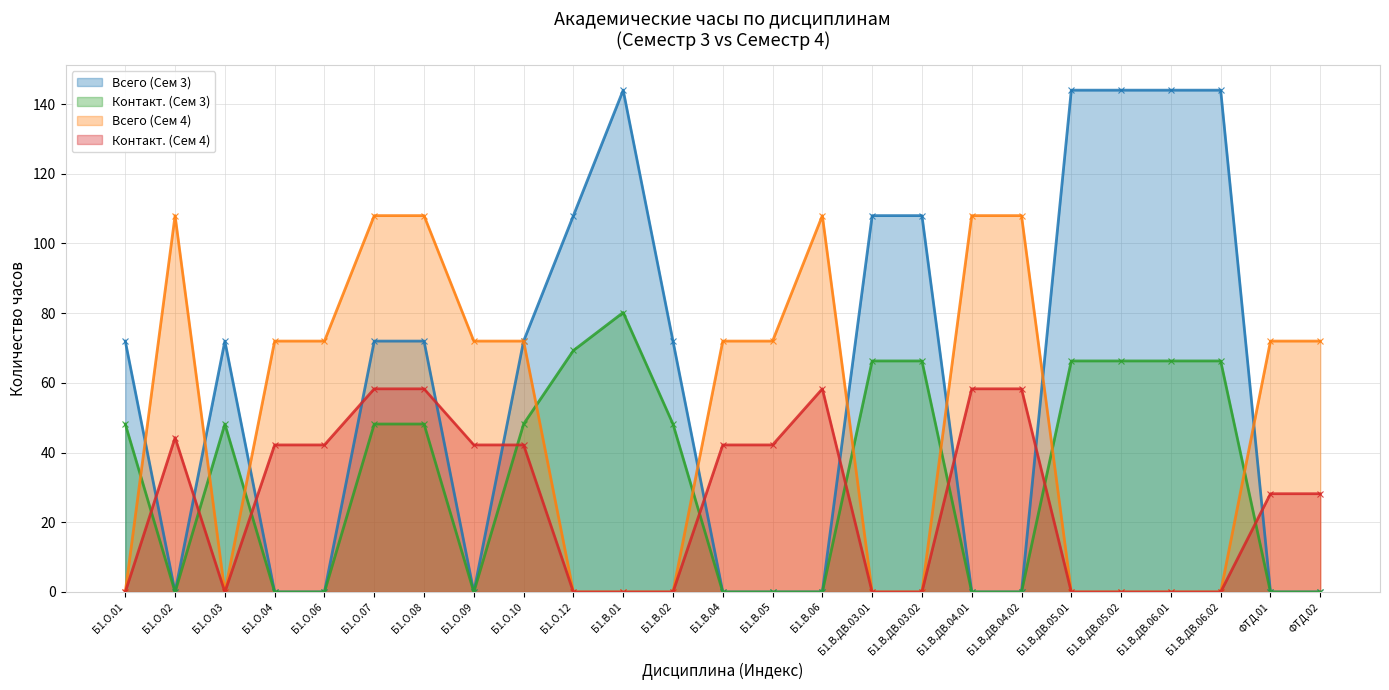

Does the chart display data point markers on the line(s)?

Yes